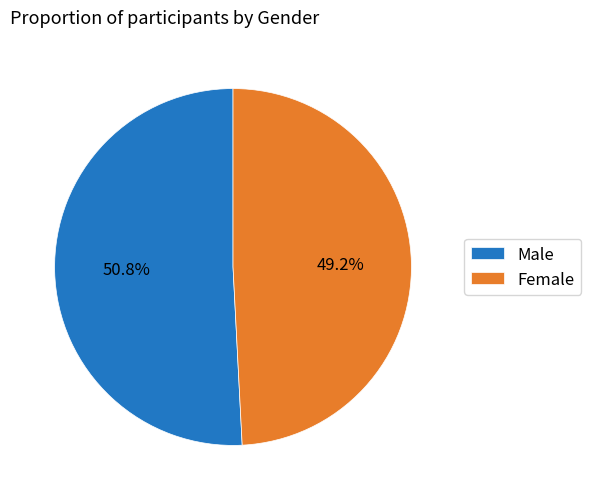

Between Female and Male, which is larger?

Male